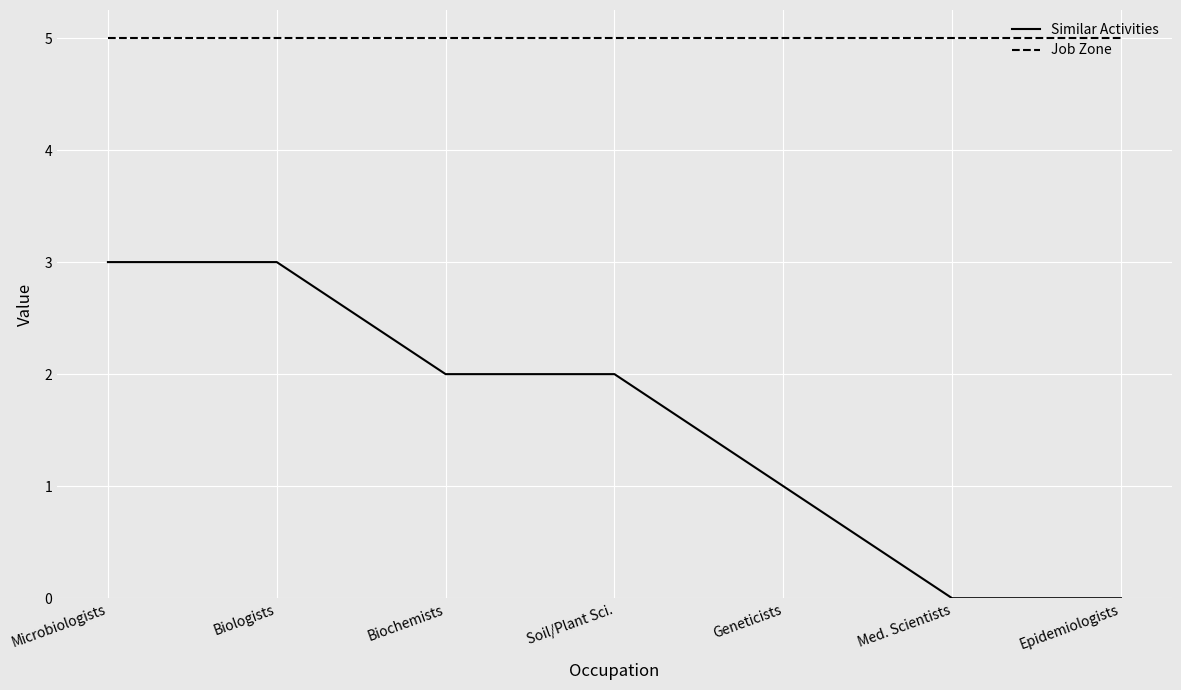

Where does the Similar Activities series first go above 2?

Microbiologists